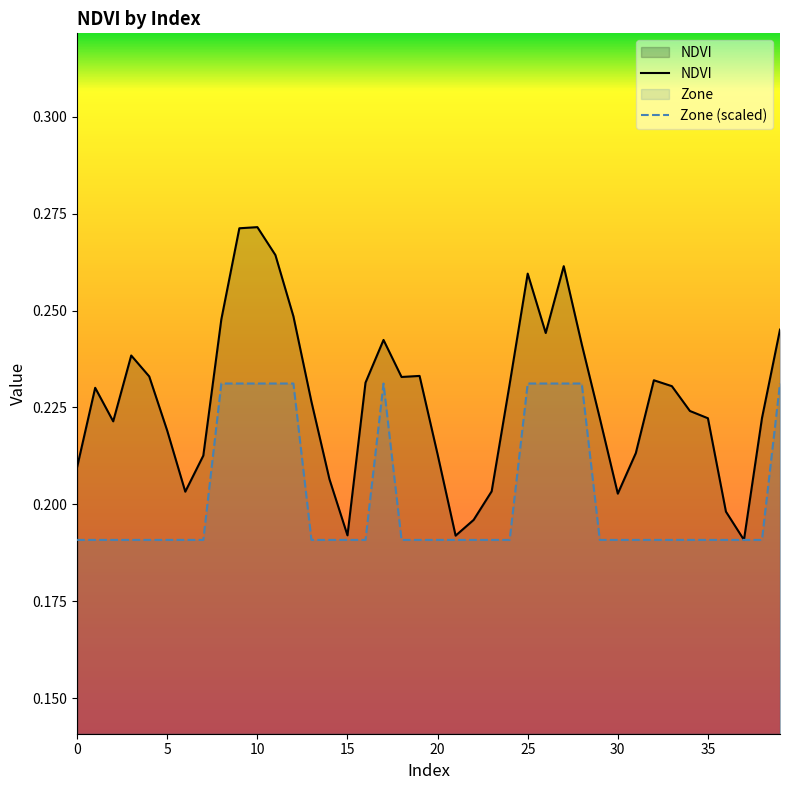

Which has a higher value, 10 or 18?

10